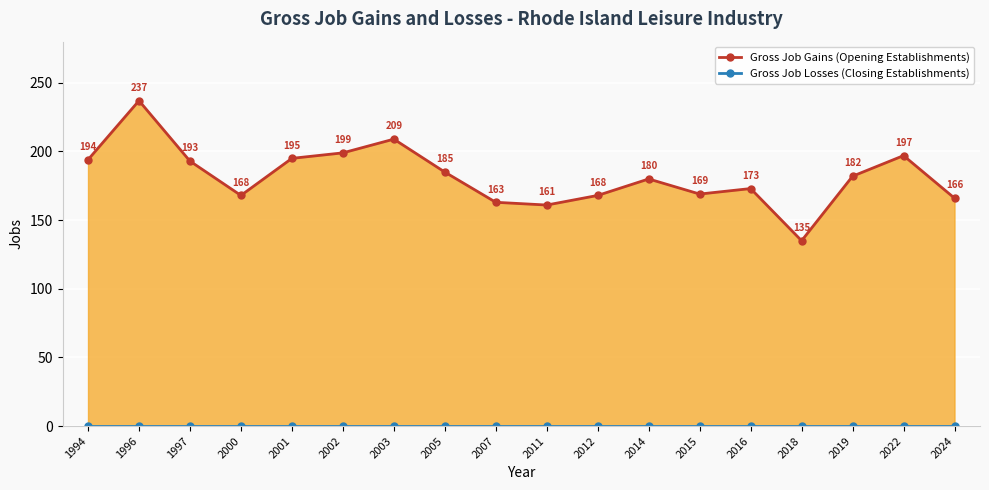

Rank the series at 2011 from lowest to highest value.

Gross Job Losses (Closing Establishments), Gross Job Gains (Opening Establishments)